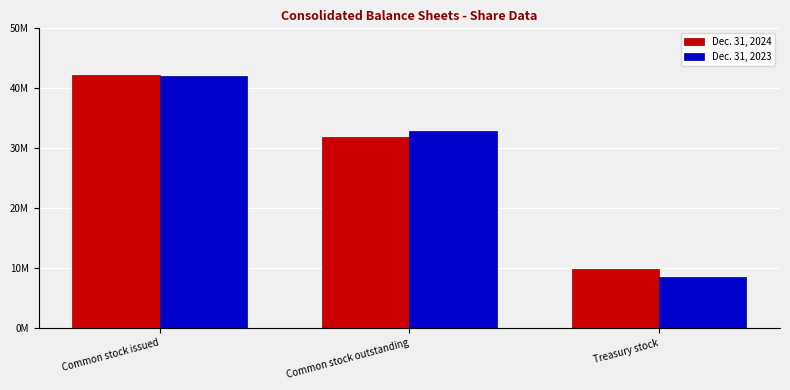

Reading left to right, extract all data points from this chart.

Dec. 31, 2024: 42233415	31878512	9856758
Dec. 31, 2023: 41980166	32933776	8545044